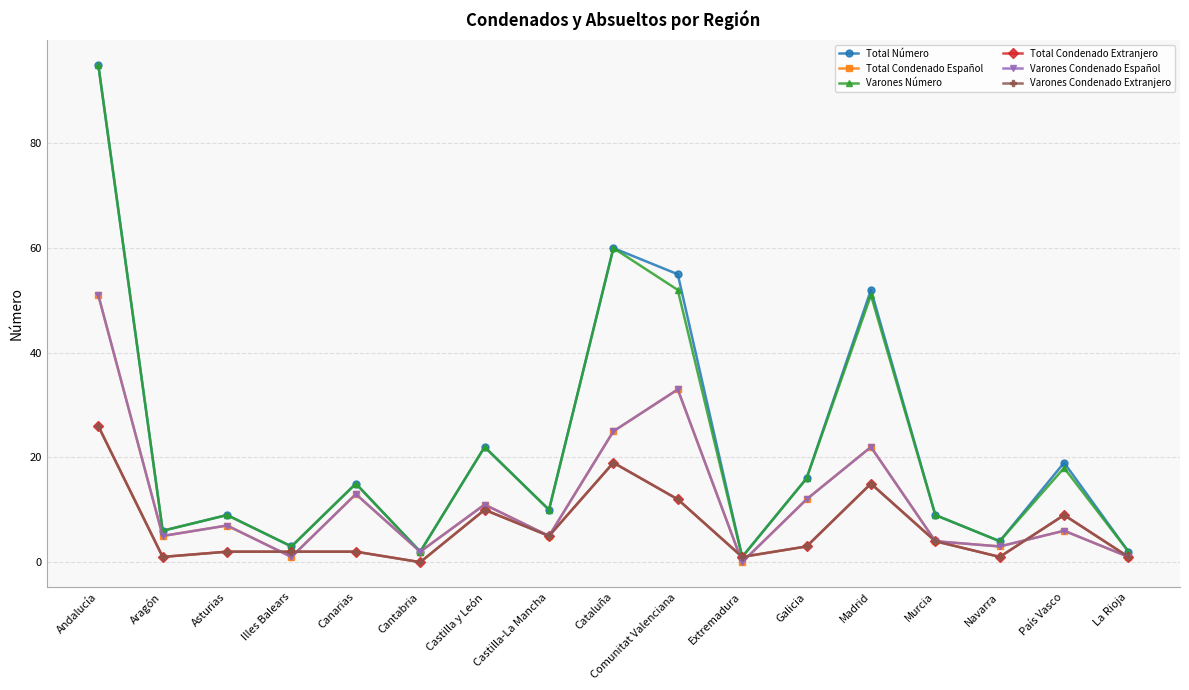

Does the chart have visible grid lines?

Yes